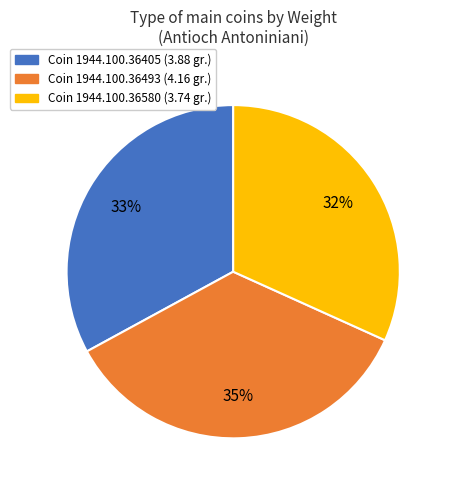

What is the smallest slice in the pie chart?

Coin 1944.100.36580 (3.74 gr.)